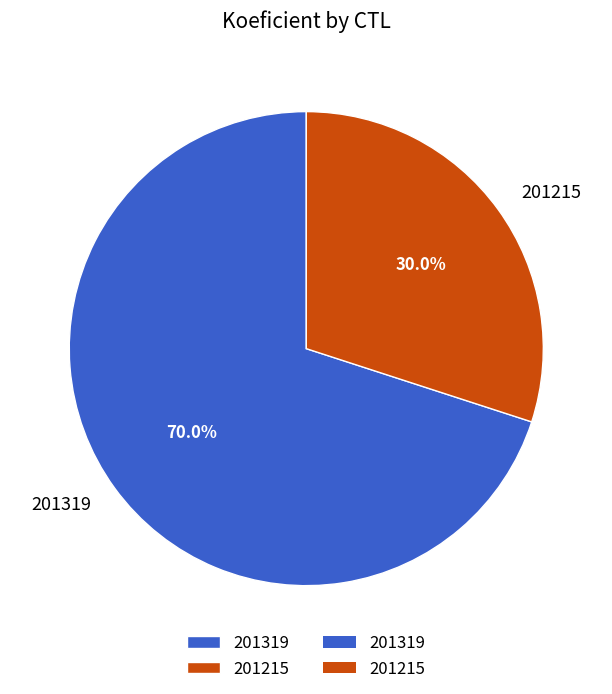

To the nearest percent, what is the difference between the 201319 and 201215 slice percentages?

40%